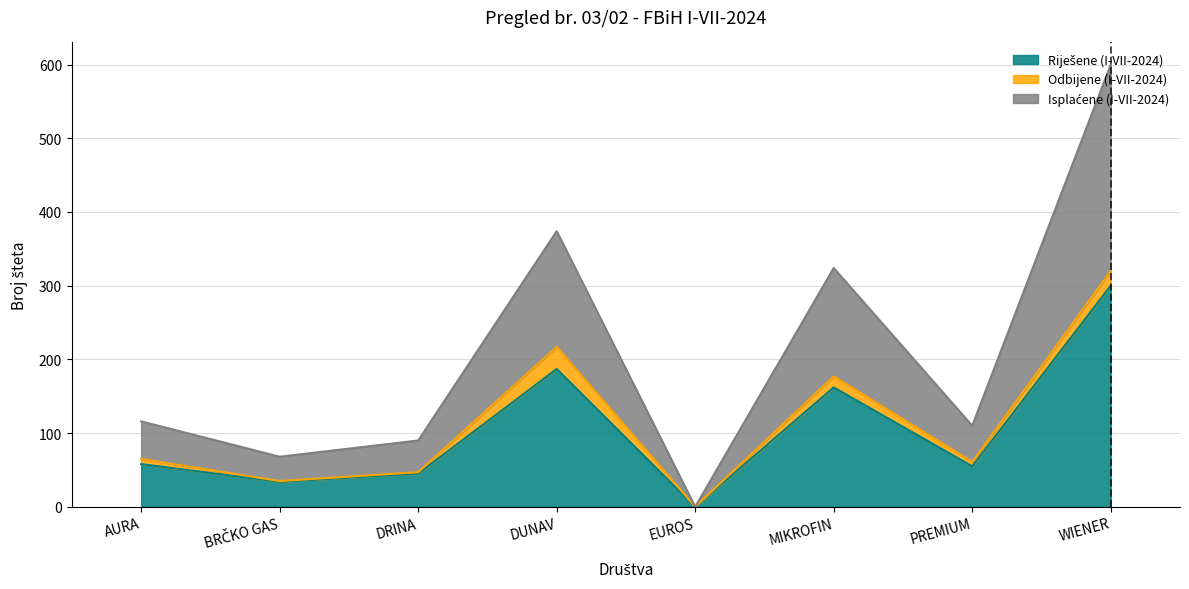

Does the chart have visible grid lines?

Yes